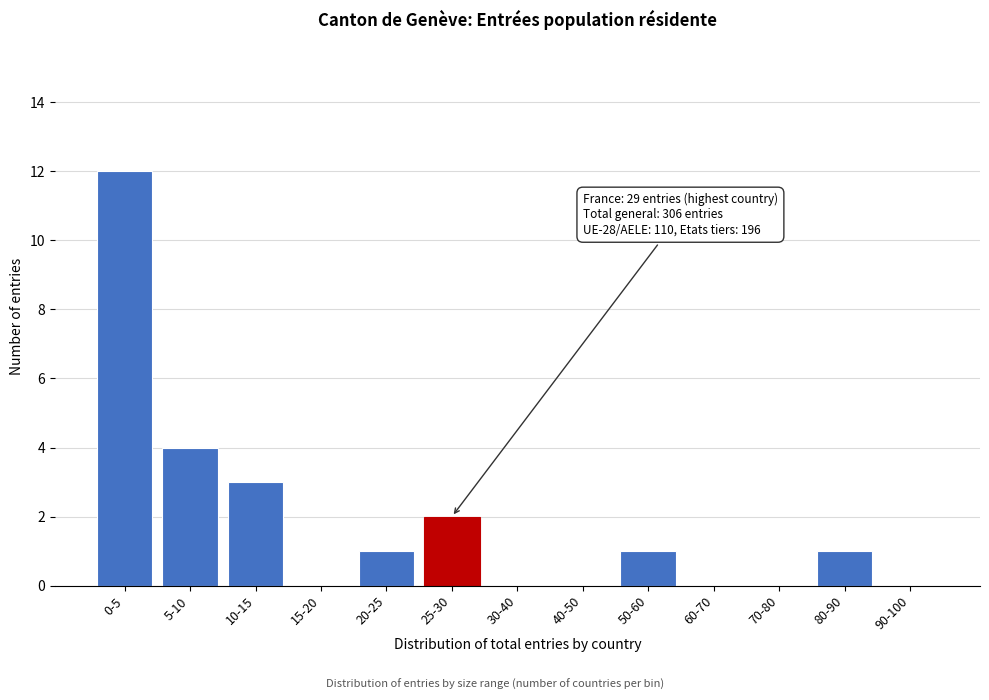

Reading left to right, extract all data points from this chart.

0-5=12	5-10=4	10-15=3	15-20=0	20-25=1	25-30=2	30-40=0	40-50=0	50-60=1	60-70=0	70-80=0	80-90=1	90-100=0